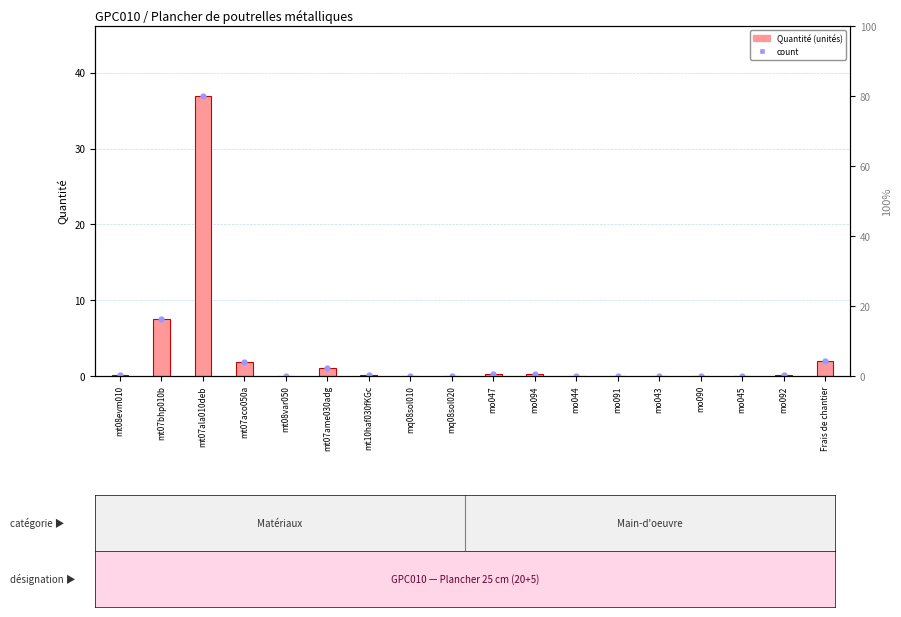

At which category is the sum across all series the highest?

mt07ala010deb